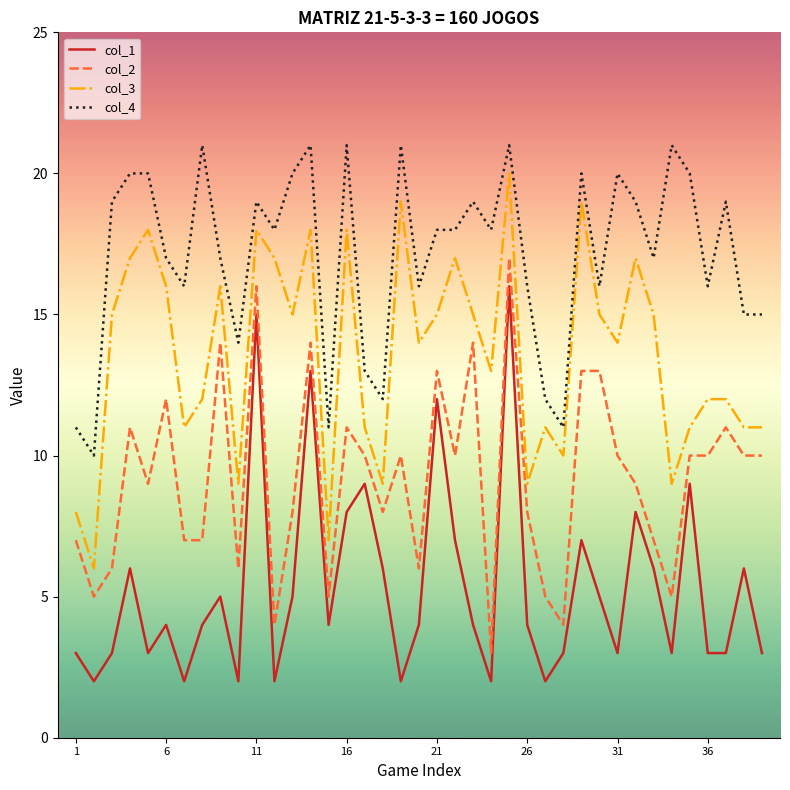

What is the highest value of the col_1 series?

16